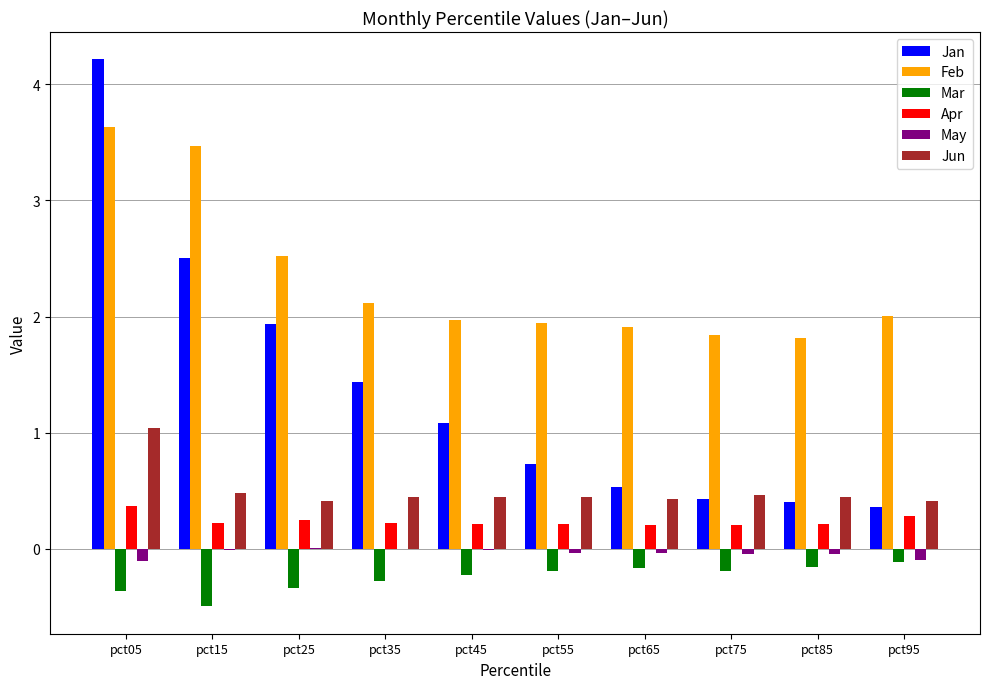

What are all the series names shown in the legend?

Jan, Feb, Mar, Apr, May, Jun